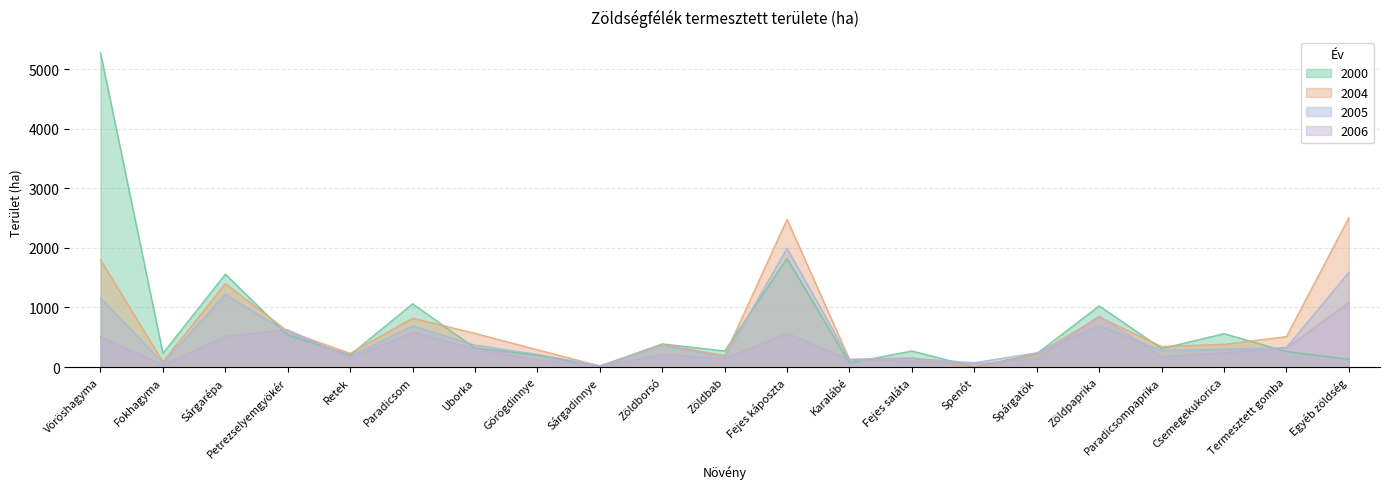

List the labels in order of 2000 value, largest first.

Vöröshagyma, Fejes káposzta, Sárgarépa, Paradicsom, Zöldpaprika, Csemegekukorica, Petrezselyemgyökér, Zöldborsó, Uborka, Paradicsompaprika, Zöldbab, Fejes saláta, Termesztett gomba, Fokhagyma, Spárgatök, Retek, Görögdinnye, Egyéb zöldség, Karalábé, Sárgadinnye, Spenót